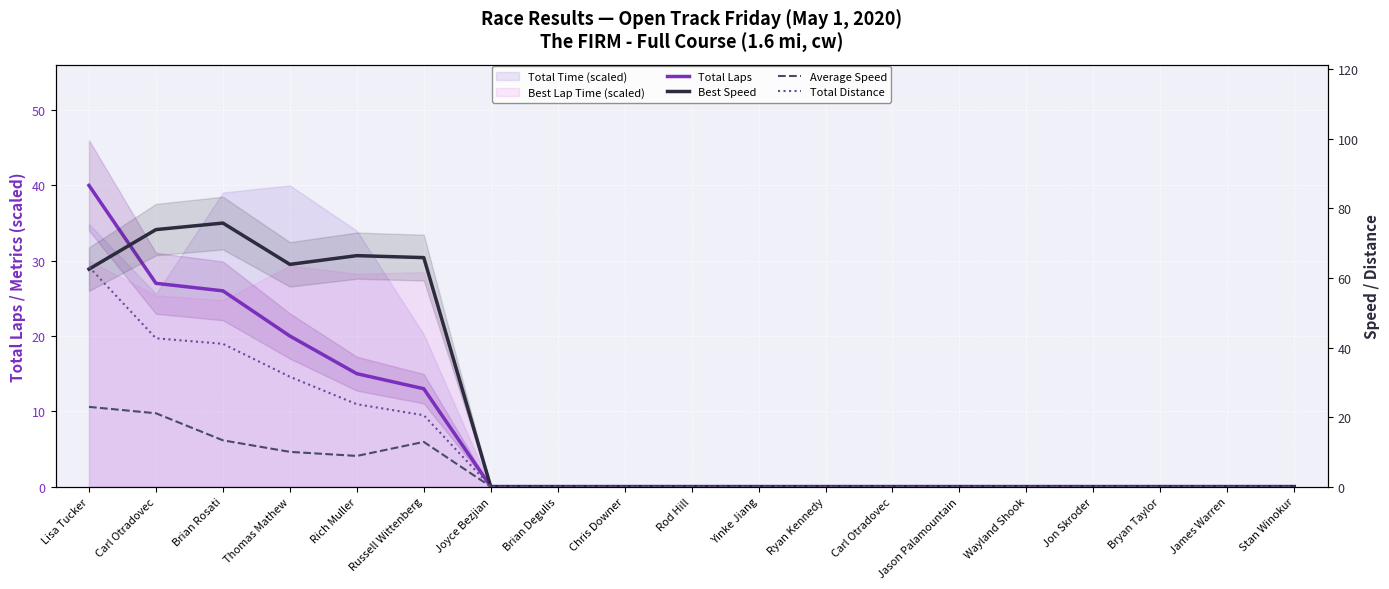

Is it true that Total Distance equals 41.1 at Brian Rosati?

True